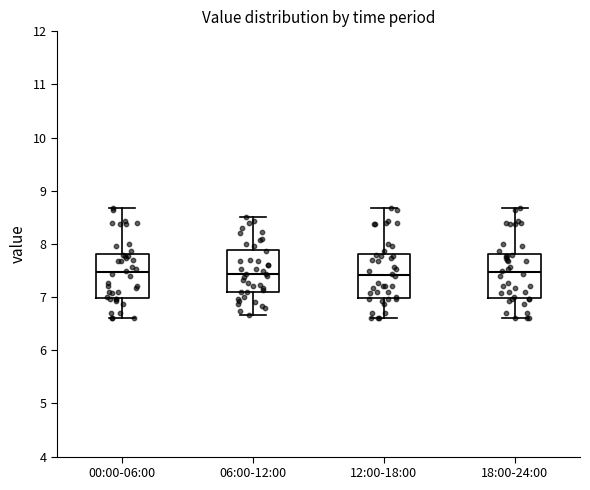

Where does the lower whisker of the box for 18:00-24:00 end on the y-axis? The values are not printed on the chart, so give them approximately, as read against the axis.

6.6